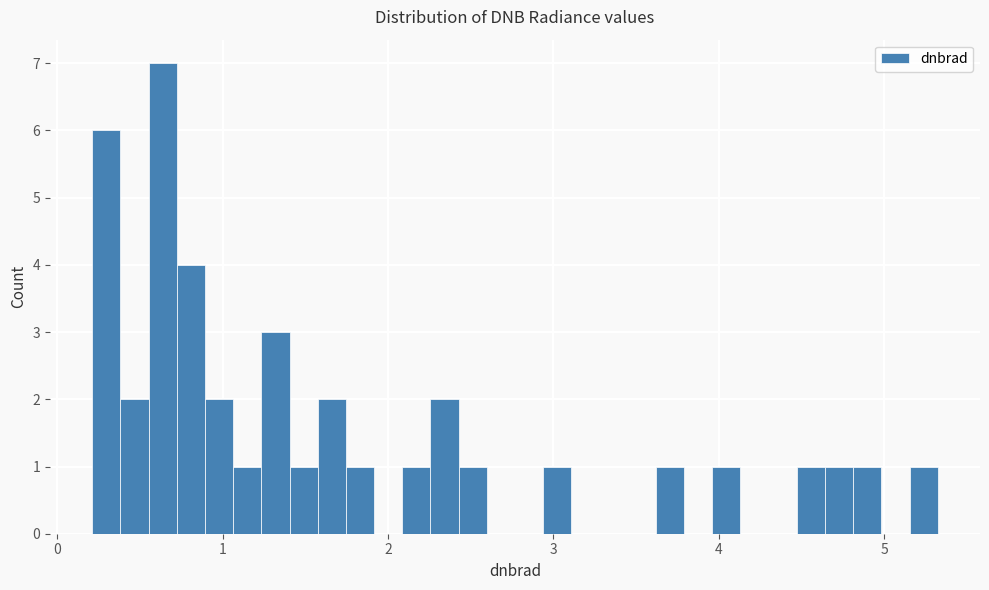

Read against the x-axis, roughly where is the centre of the tallest bar?

0.6